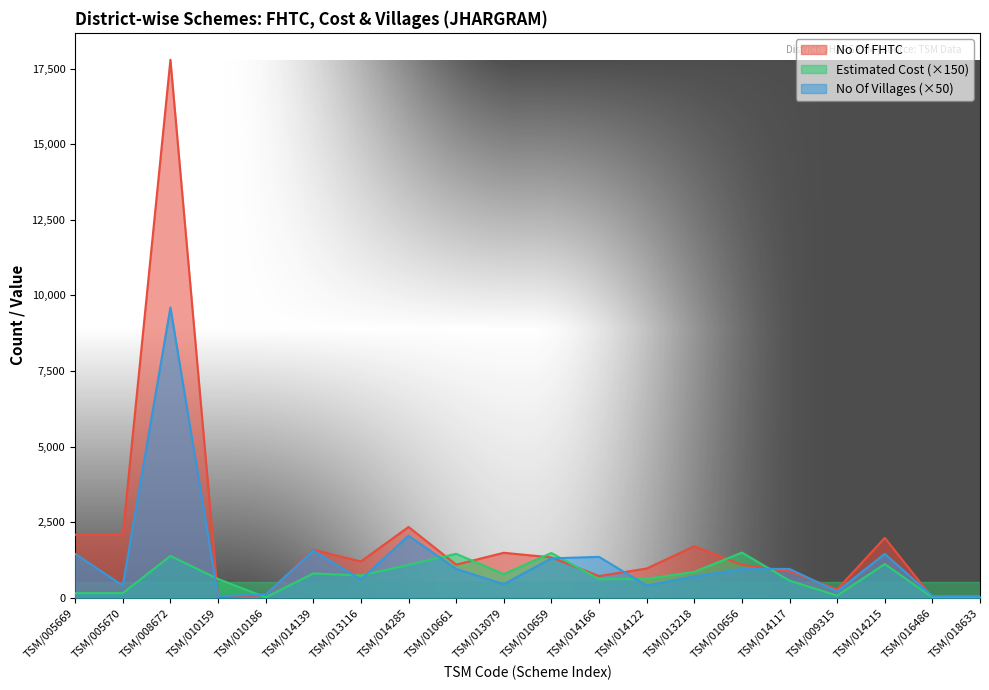

Reading left to right, what are all the values shown in this chart?

No Of FHTC: TSM/005669=2082.0	TSM/005670=2082.0	TSM/008672=17796.0	TSM/010159=0.0	TSM/010186=90.0	TSM/014139=1583.0	TSM/013116=1197.0	TSM/014285=2339.0	TSM/010661=1092.0	TSM/013079=1485.0	TSM/010659=1332.0	TSM/014166=715.0	TSM/014122=963.0	TSM/013218=1701.0	TSM/010656=1089.0	TSM/014117=871.0	TSM/009315=270.0	TSM/014215=1980.0	TSM/016486=0.0	TSM/018633=0.0
Estimated Cost: TSM/005669=148.5	TSM/005670=148.5	TSM/008672=1380.0	TSM/010159=619.5	TSM/010186=10.5	TSM/014139=799.5	TSM/013116=733.5	TSM/014285=1084.5	TSM/010661=1450.5	TSM/013079=778.5	TSM/010659=1477.5	TSM/014166=612.0	TSM/014122=624.0	TSM/013218=852.0	TSM/010656=1492.5	TSM/014117=564.0	TSM/009315=69.0	TSM/014215=1113.0	TSM/016486=7.5	TSM/018633=28.5
No Of Villages: TSM/005669=1450.0	TSM/005670=400.0	TSM/008672=9600.0	TSM/010159=50.0	TSM/010186=100.0	TSM/014139=1550.0	TSM/013116=600.0	TSM/014285=2050.0	TSM/010661=950.0	TSM/013079=450.0	TSM/010659=1300.0	TSM/014166=1350.0	TSM/014122=400.0	TSM/013218=700.0	TSM/010656=950.0	TSM/014117=950.0	TSM/009315=200.0	TSM/014215=1450.0	TSM/016486=50.0	TSM/018633=50.0